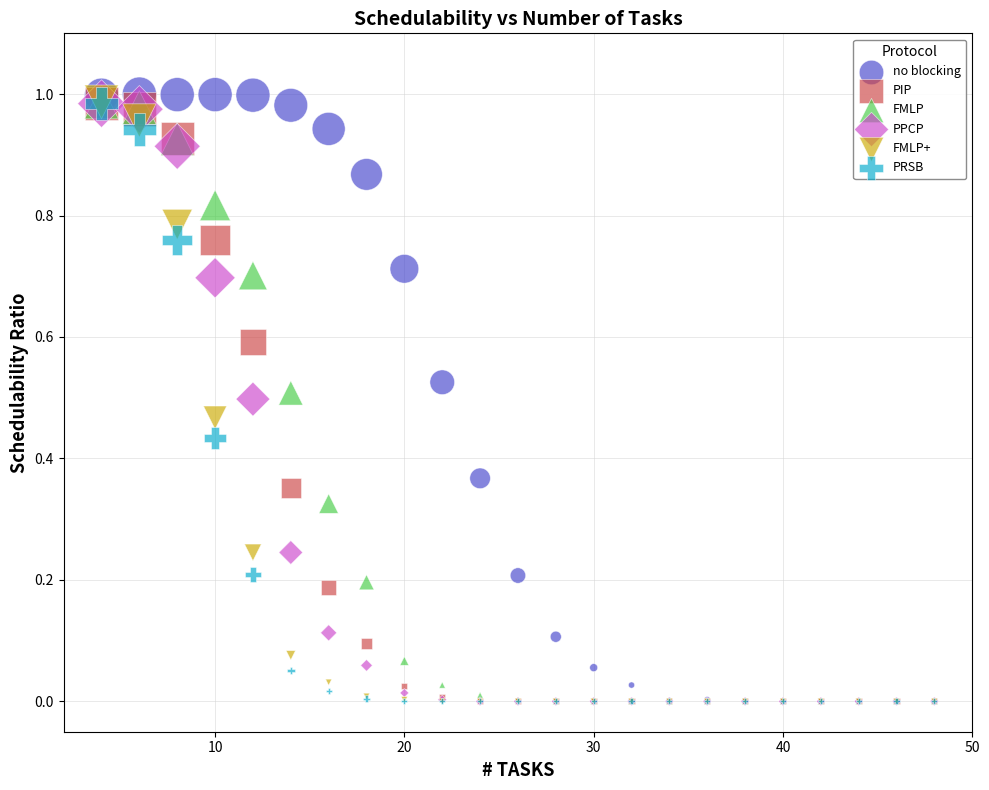

Which series has the widest spread of Y values?

no blocking